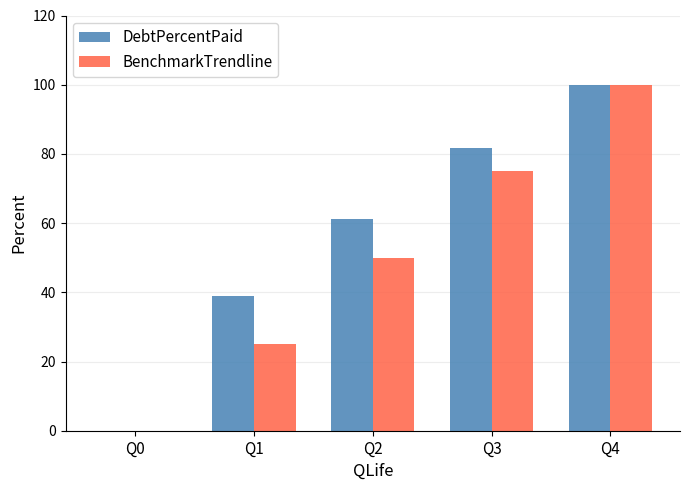

What is the total value across all series at Q2?

111.3